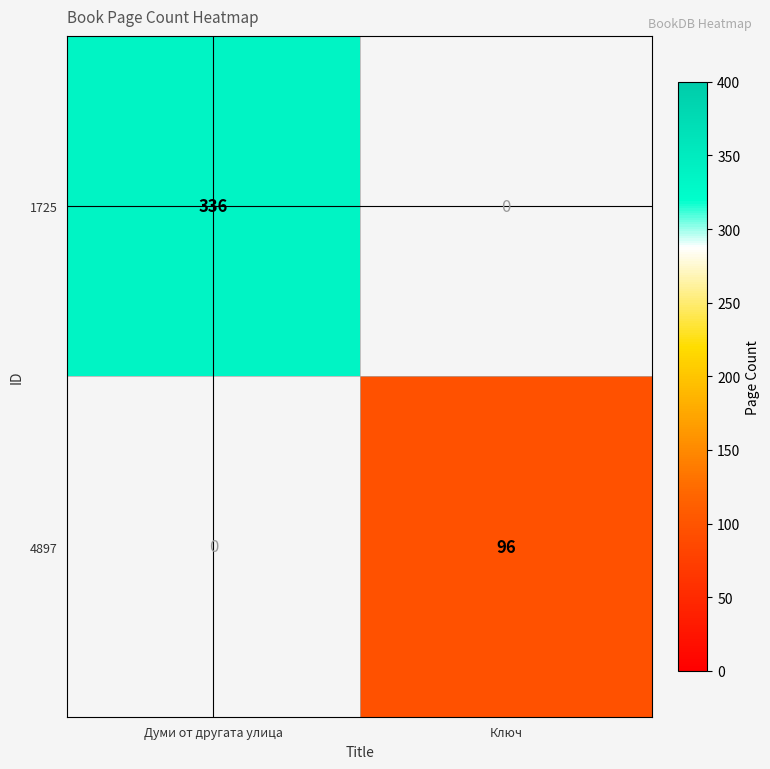

The 4897 series shows 96 at Ключ. True or false?

True